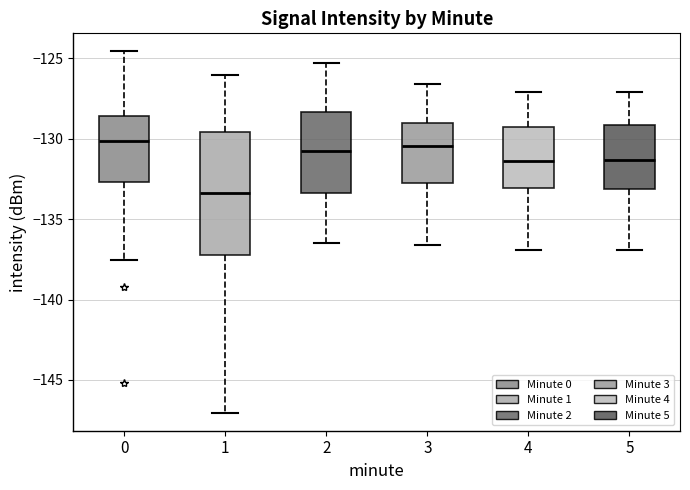

Which box has the lowest median line?

1